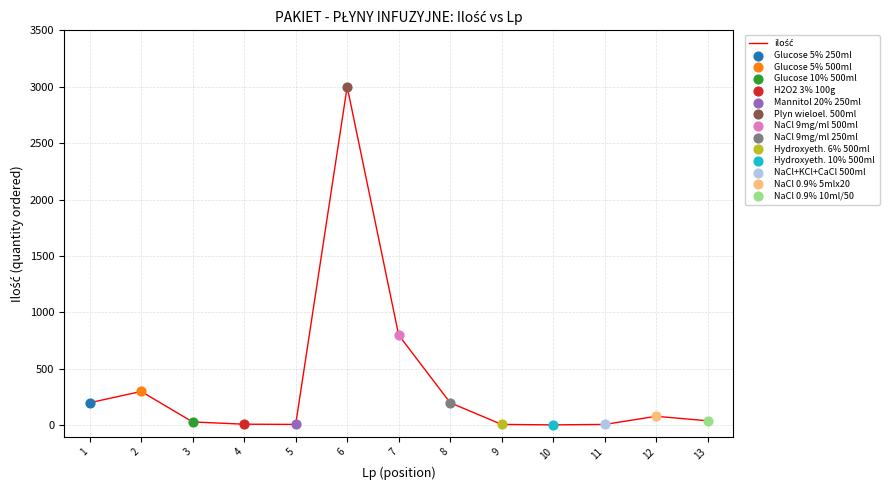

Between 1 and 12, which is larger?

1